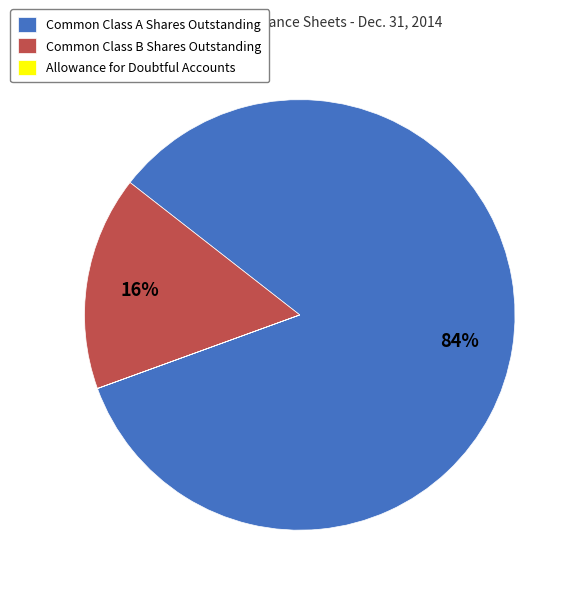

To the nearest percent, what is the average slice percentage?

33%